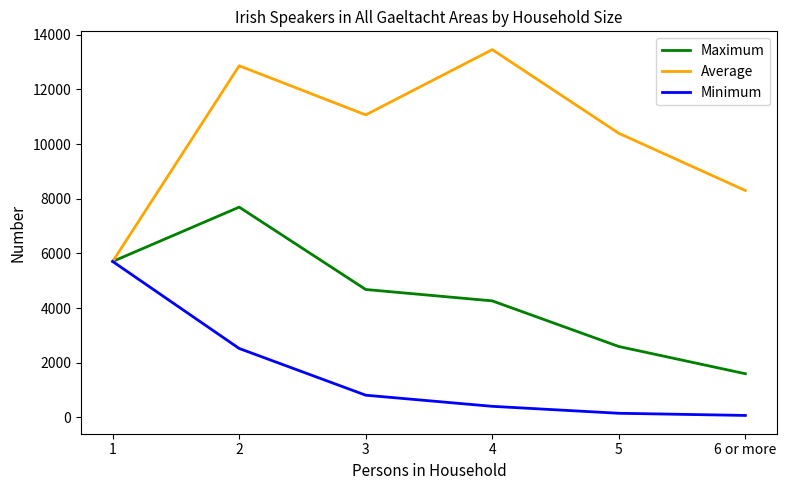

Does the chart display data point markers on the line(s)?

No